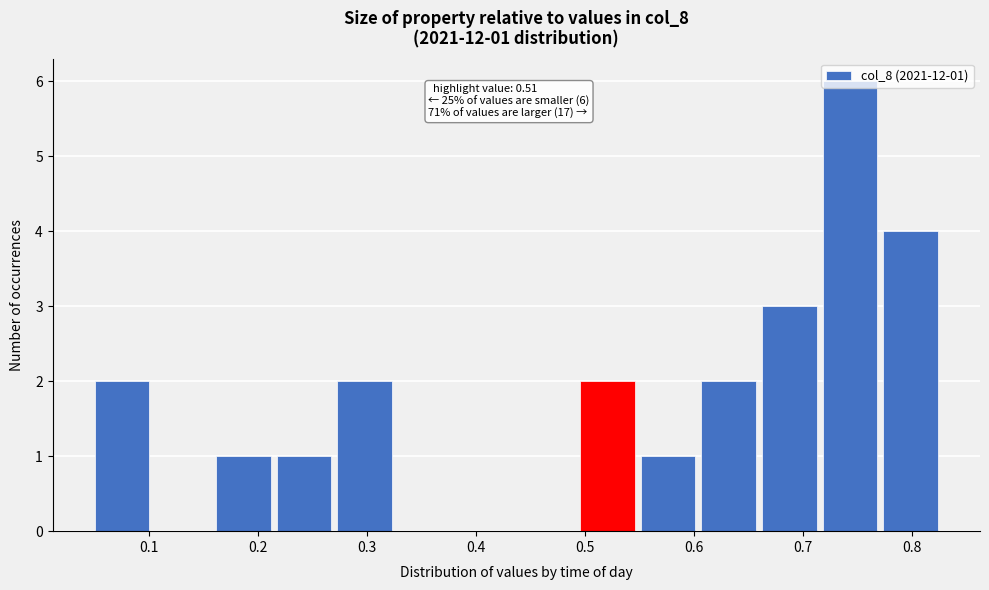

Which range on the x-axis has the tallest bar?

0.71 to 0.77